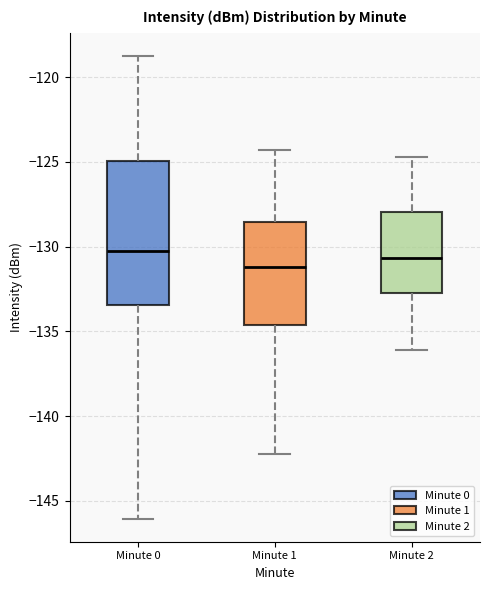

Where does the median line of the box for Minute 1 sit on the y-axis? The values are not printed on the chart, so give them approximately, as read against the axis.

-131.0